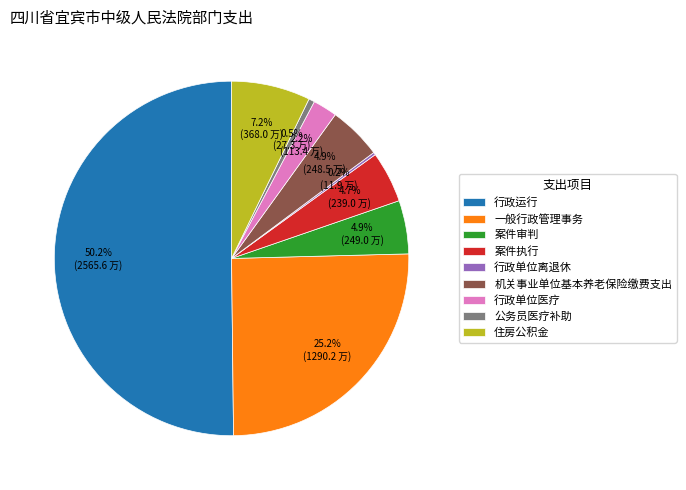

Which category has the biggest portion of the pie?

行政运行